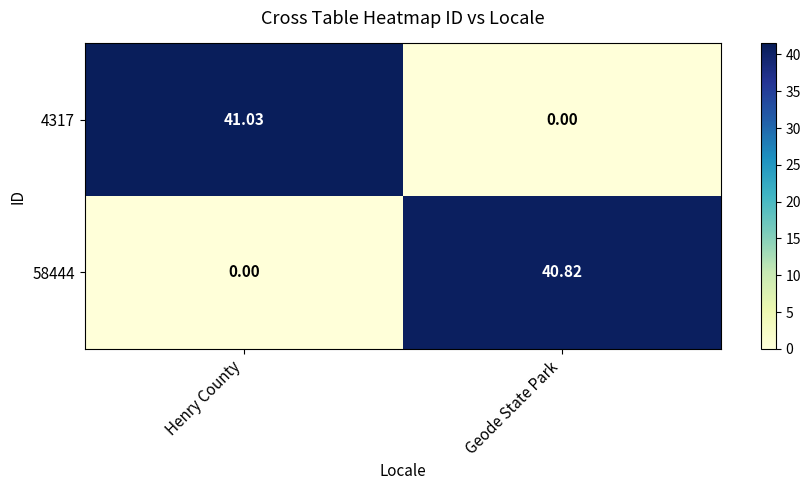

At which label does 58444 reach its minimum?

Henry County